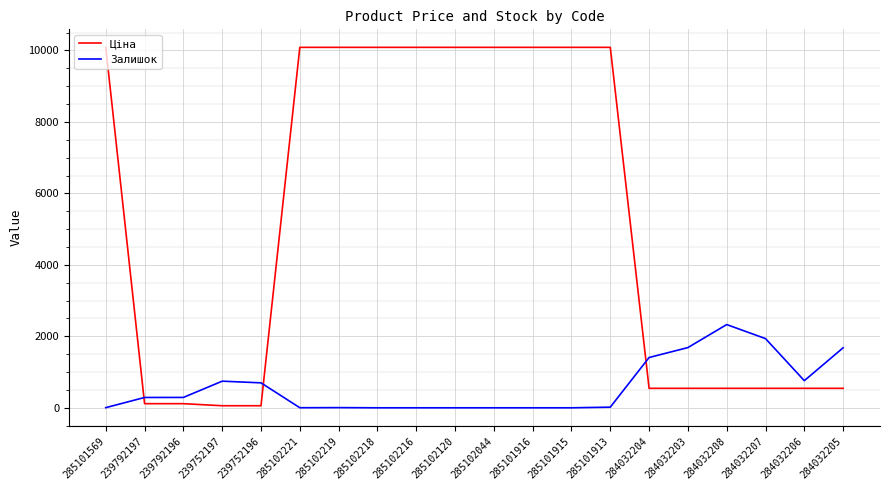

True or false: Залишок has more than 2 points higher than both neighbors.

True